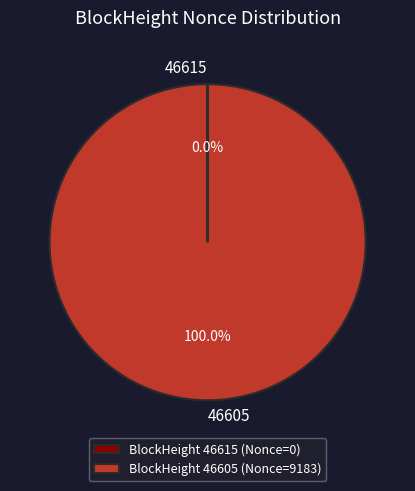

Does any single category account for the majority?

Yes